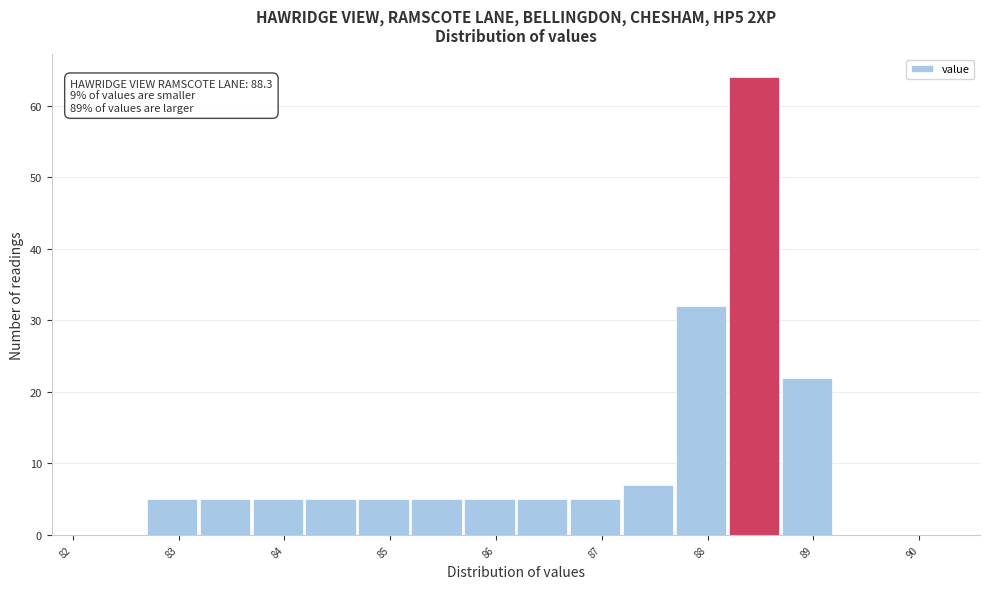

Which range on the x-axis has the tallest bar?

88.2 to 88.7